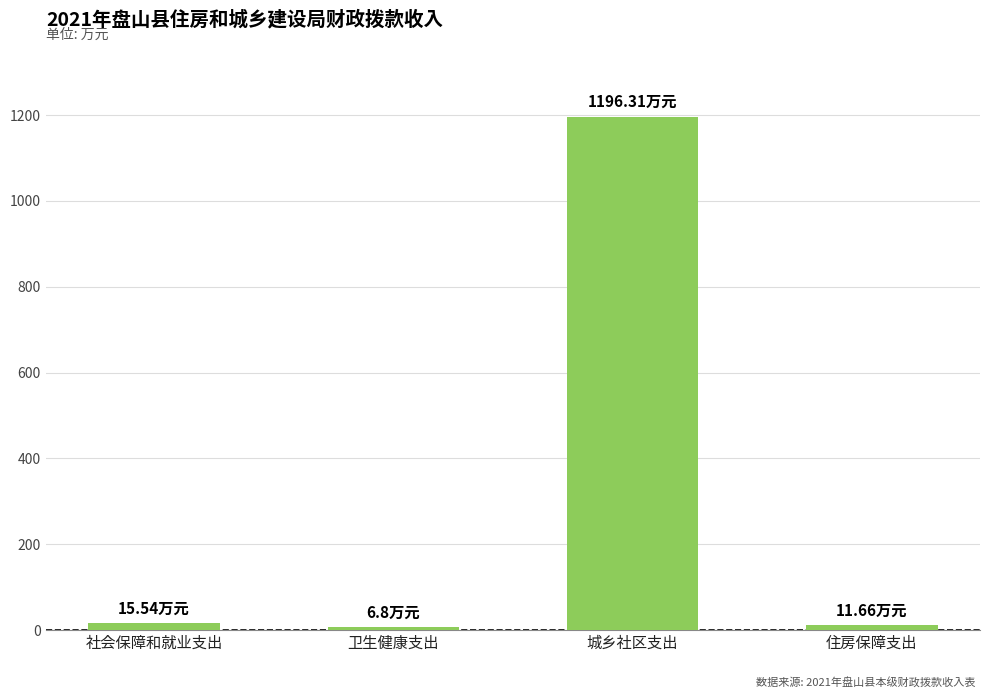

What is the maximum value shown in the chart?

1196.3